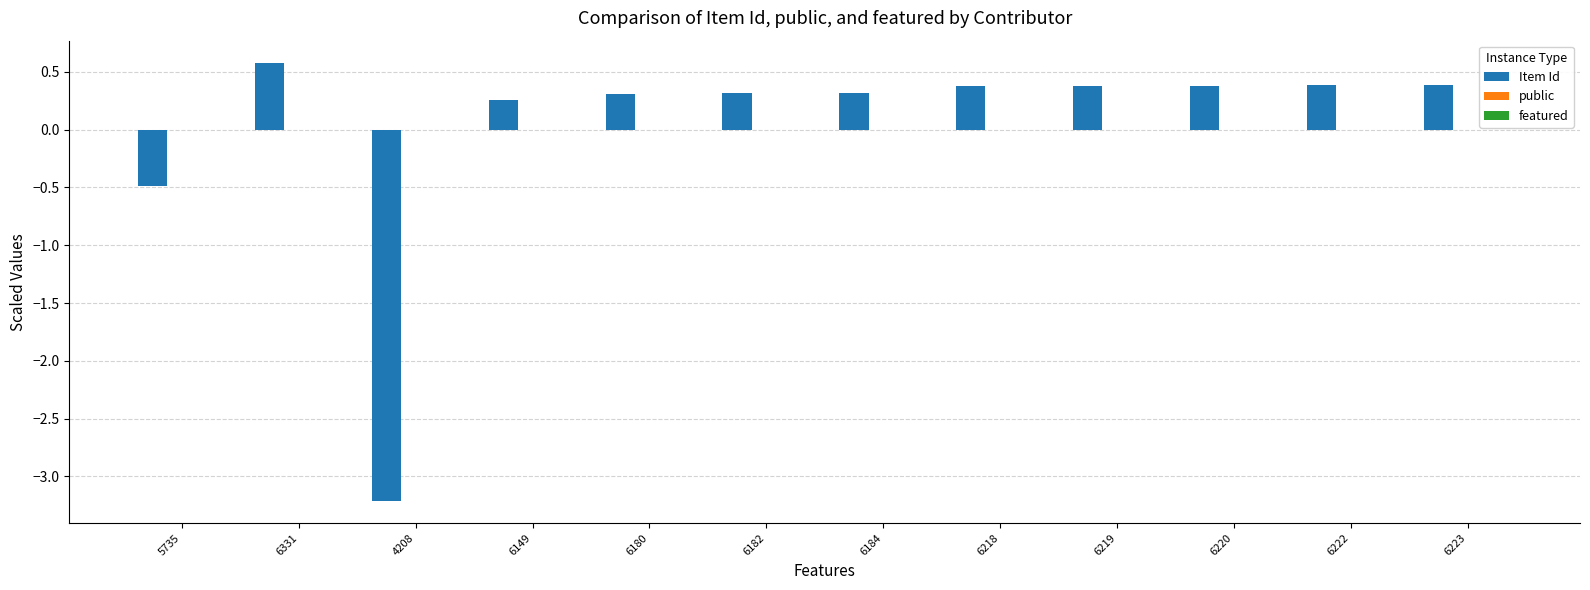

What is the difference between the values at 6222 and 4208?

3.6